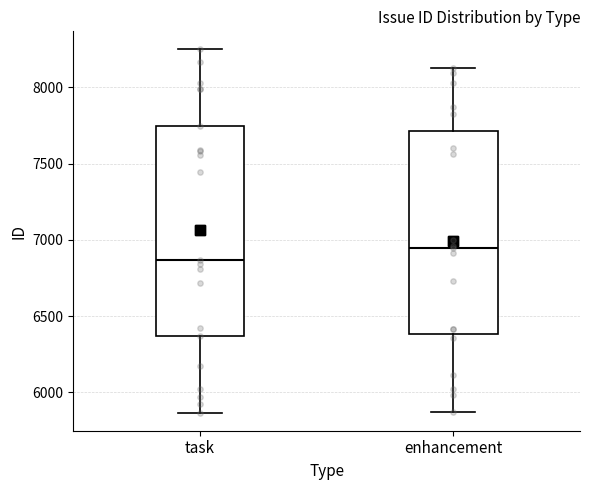

Which box has the lowest median line?

task